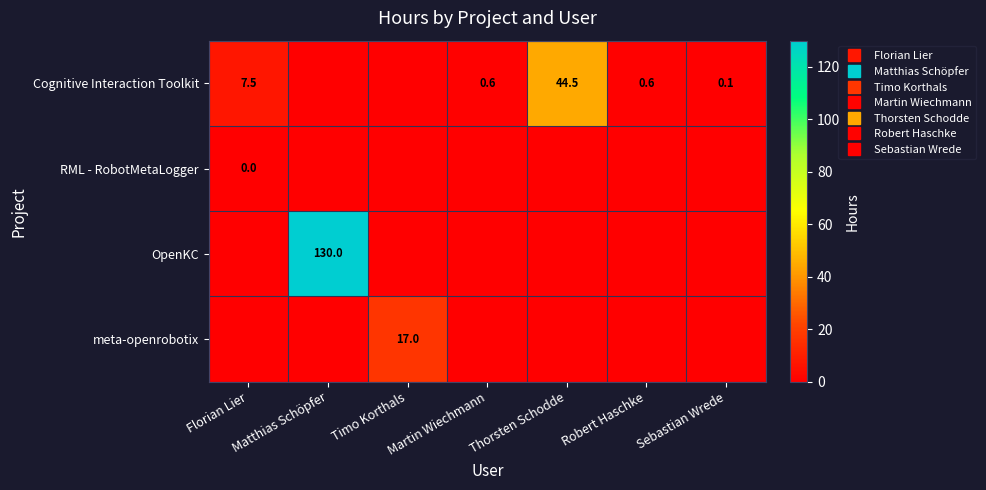

At Thorsten Schodde, list the series in order from smallest to largest.

RML - RobotMetaLogger, OpenKC, meta-openrobotix, Cognitive Interaction Toolkit